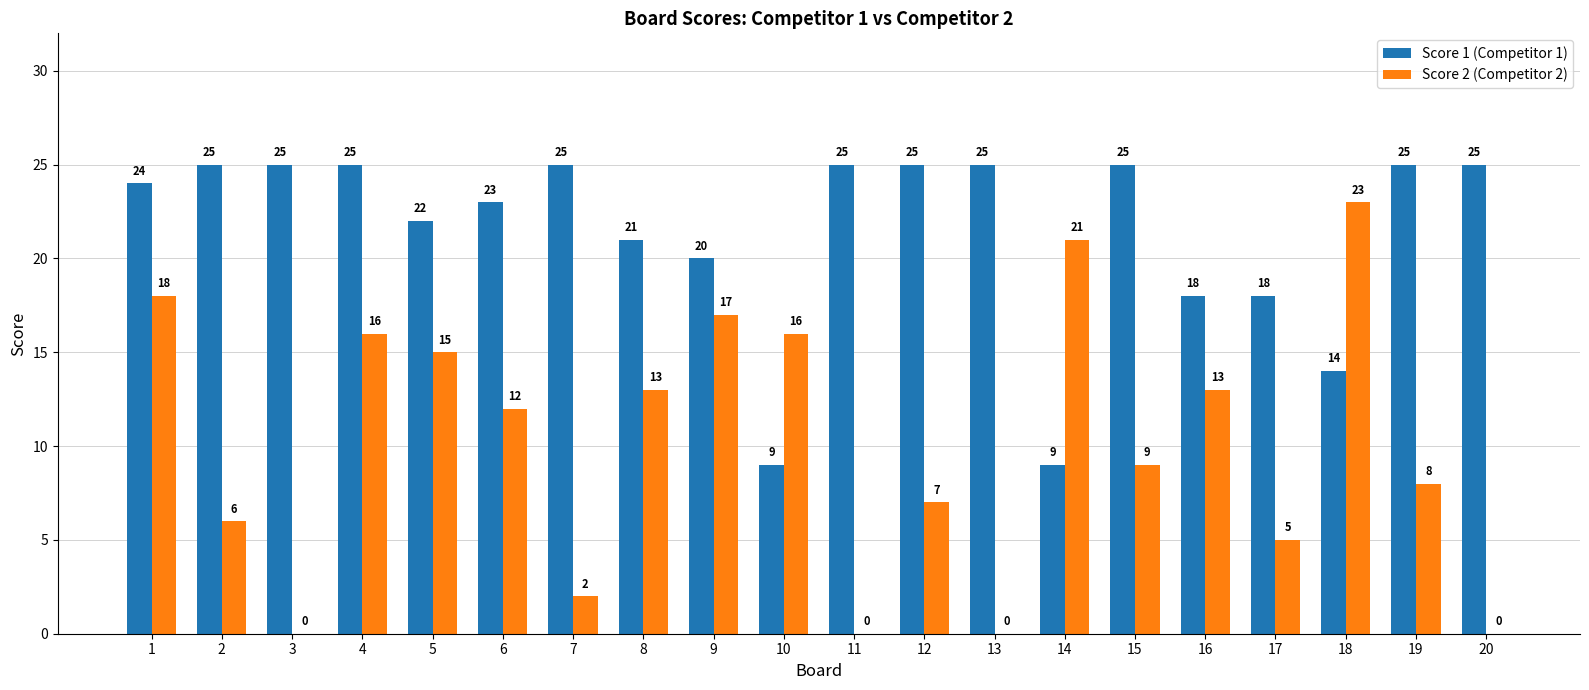

Which series has the largest total across all categories?

Score 1 (Competitor 1)